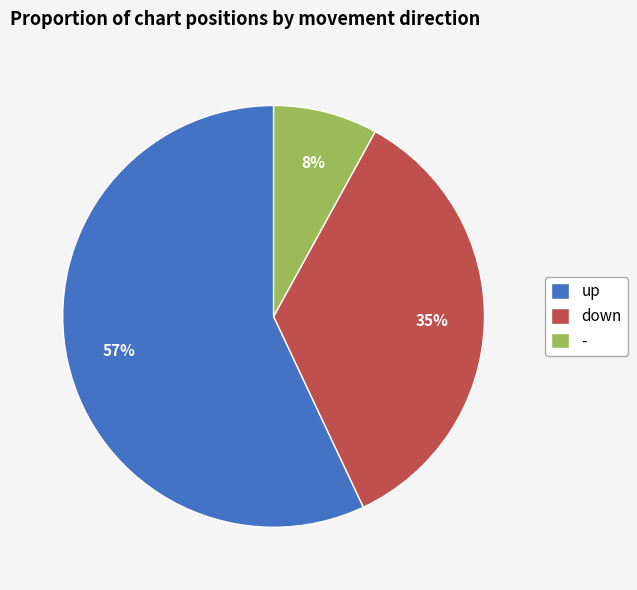

The up slice represents 57% of the pie. True or false?

True